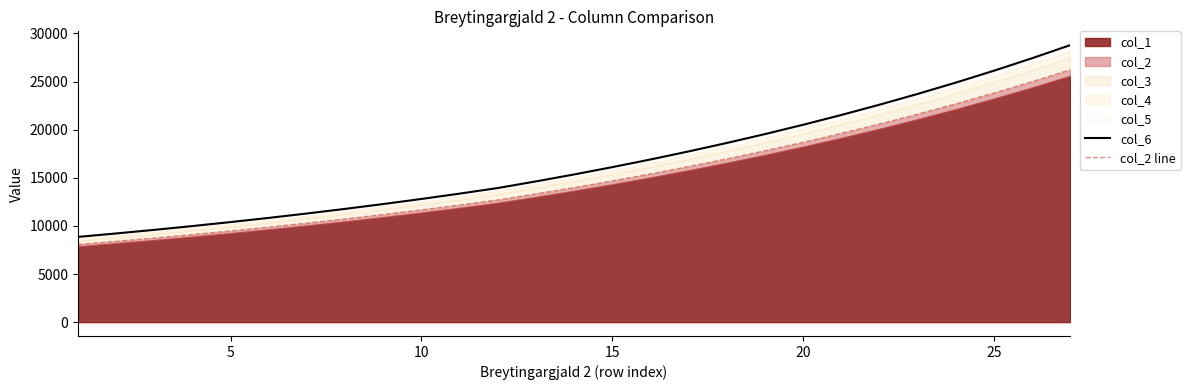

Which series has the widest spread of values?

col_6